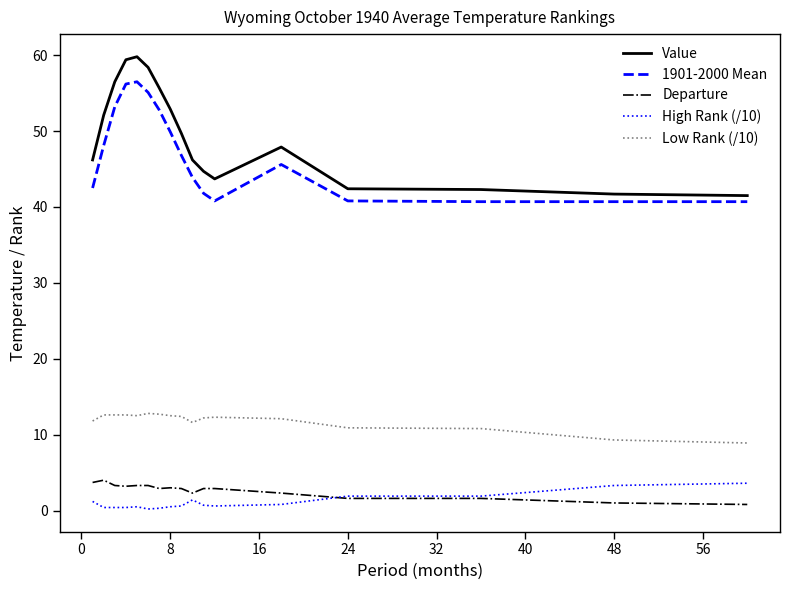

Which series has the largest total across all categories?

Value